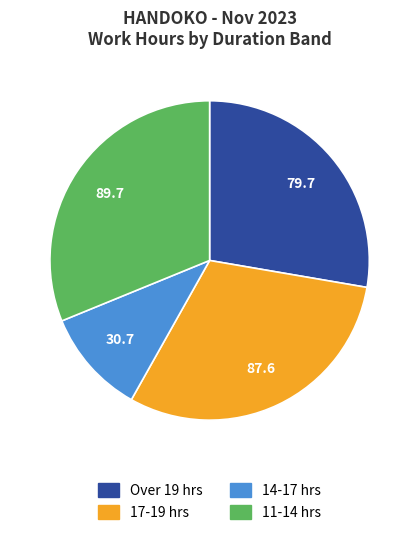

Is there a majority slice in this chart?

No